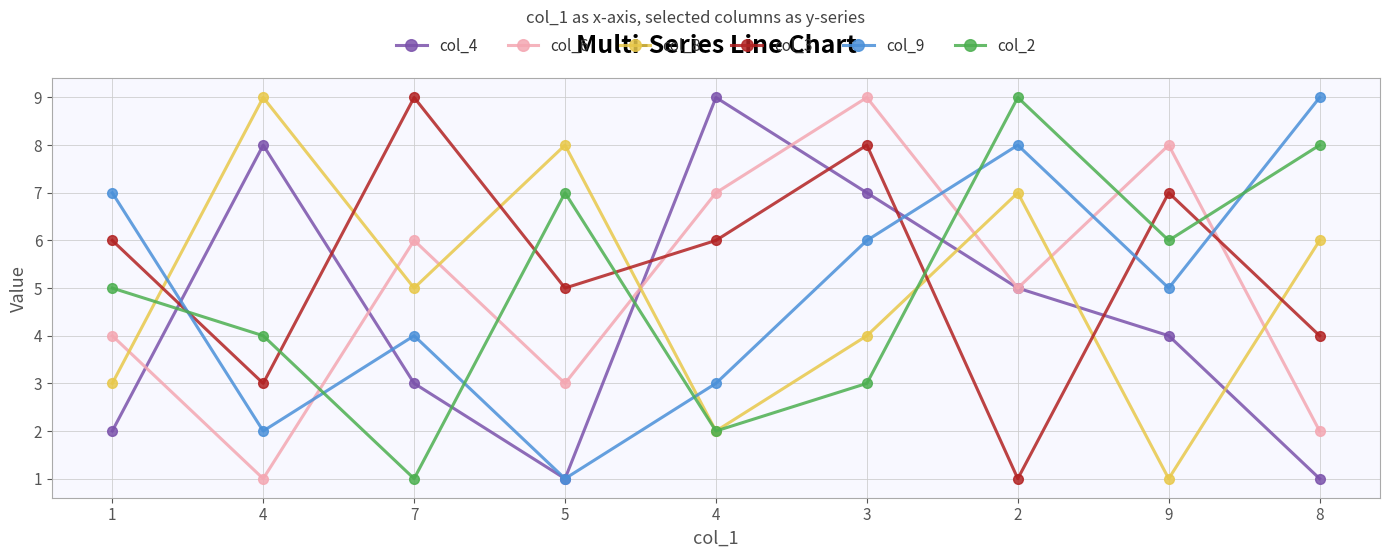

What are all the series names shown in the legend?

col_4, col_6, col_8, col_3, col_9, col_2